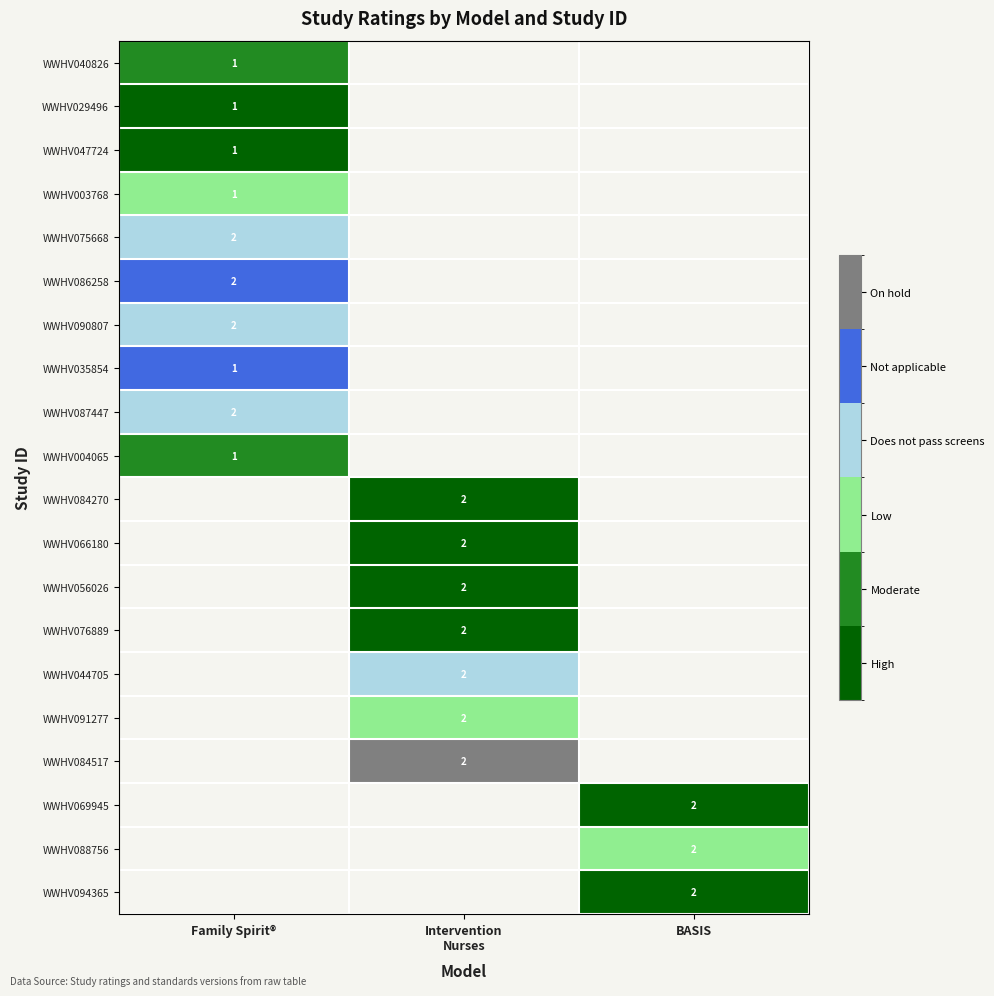

At which category does the chart reach its minimum across all series?

Family Spirit®